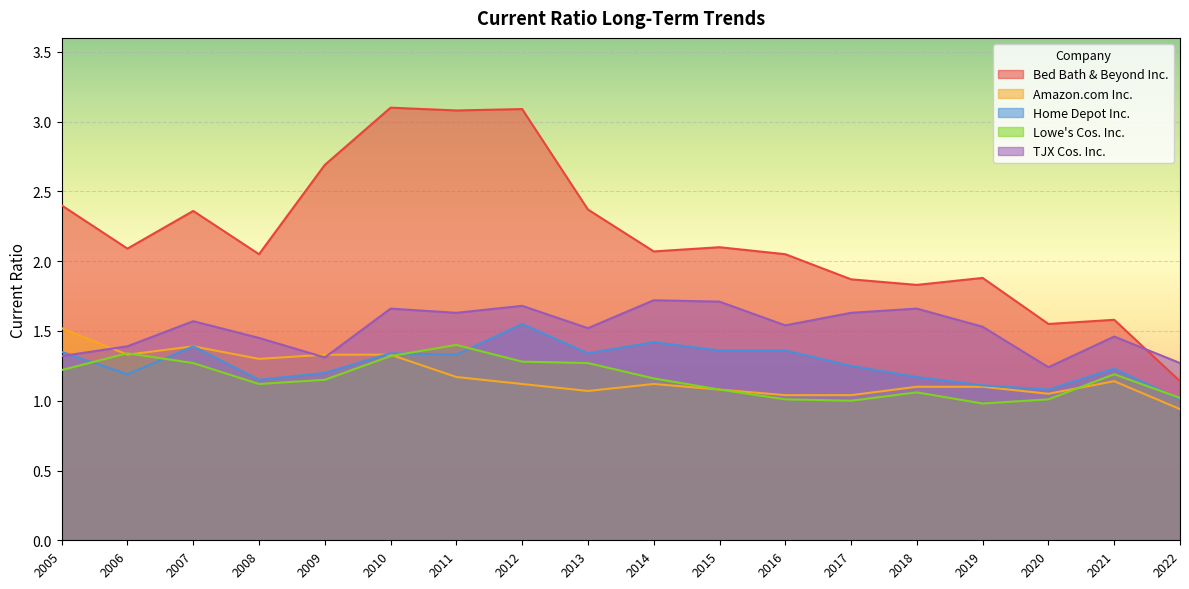

Is it true that Bed Bath & Beyond Inc. equals 1.9 at 2019?

True